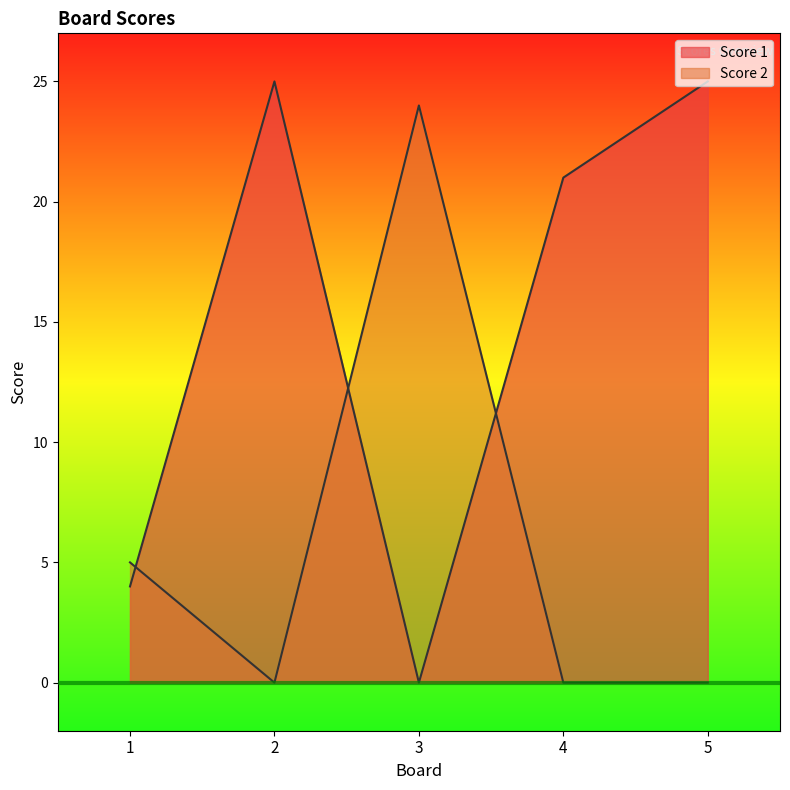

At how many categories does at least one series exceed 12?

4